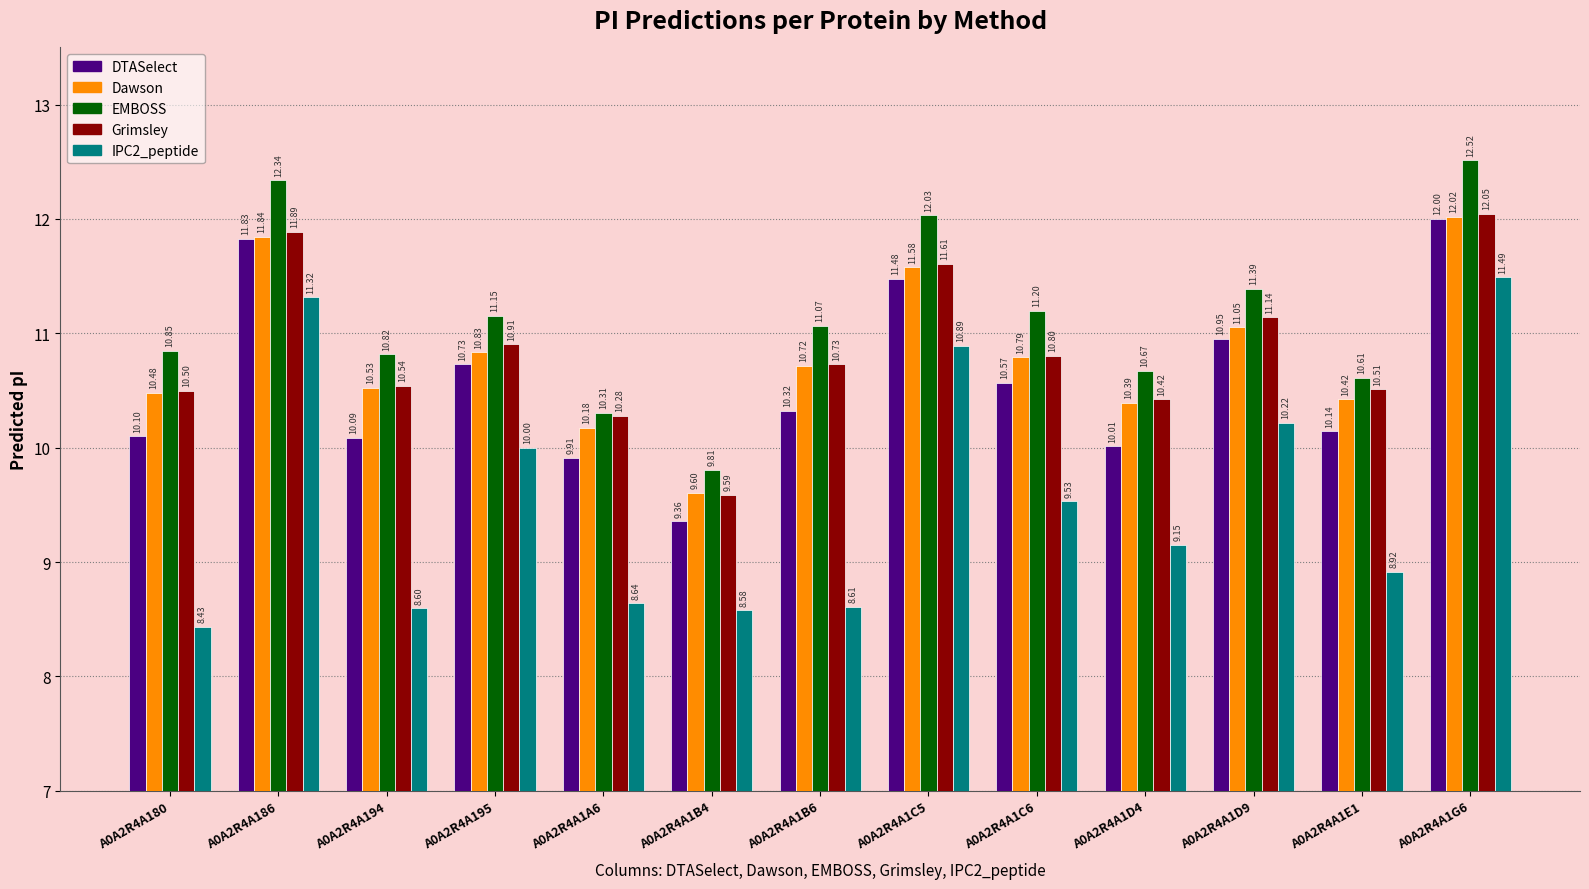

Is the value of Grimsley at A0A2R4A195 greater than the value of IPC2_peptide at A0A2R4A1B4?

Yes